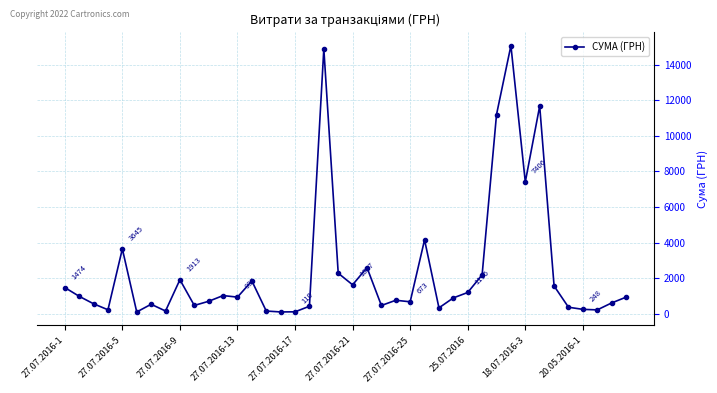

How many series are shown in this chart?

1